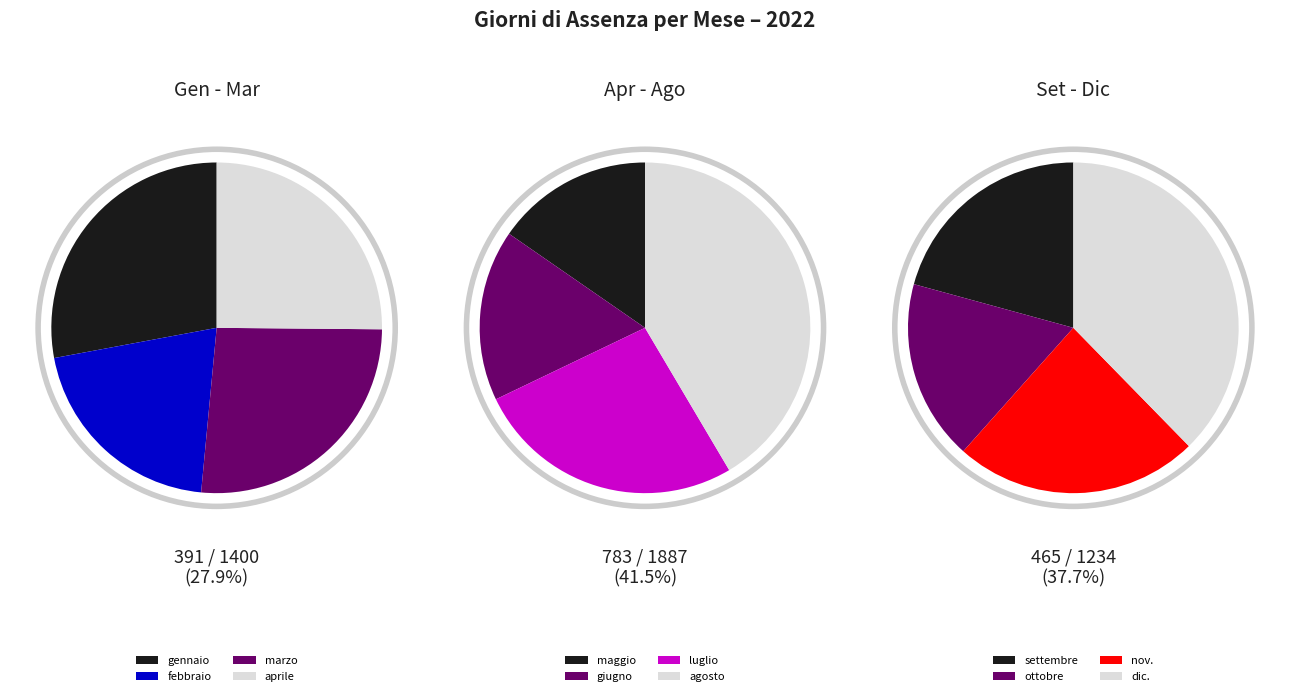

To the nearest percent, what is the average slice percentage?

8%